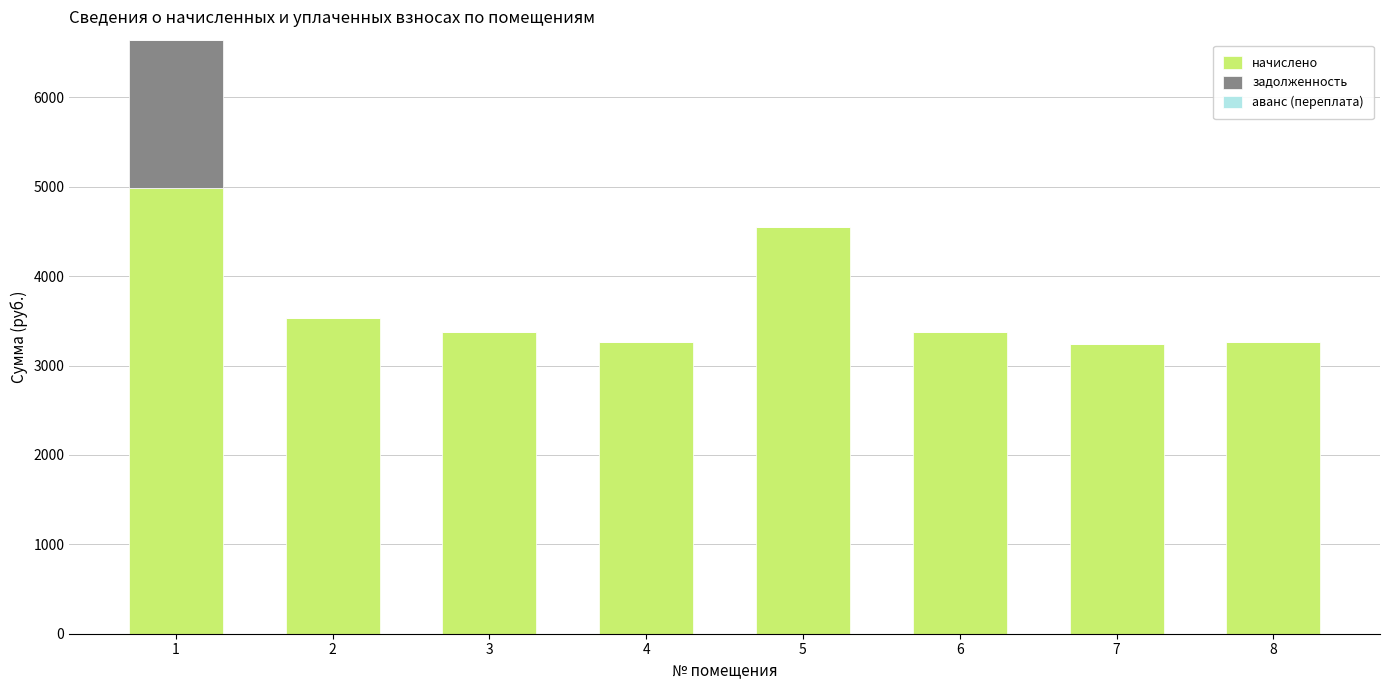

What is the highest value of the начислено series?

4984.6